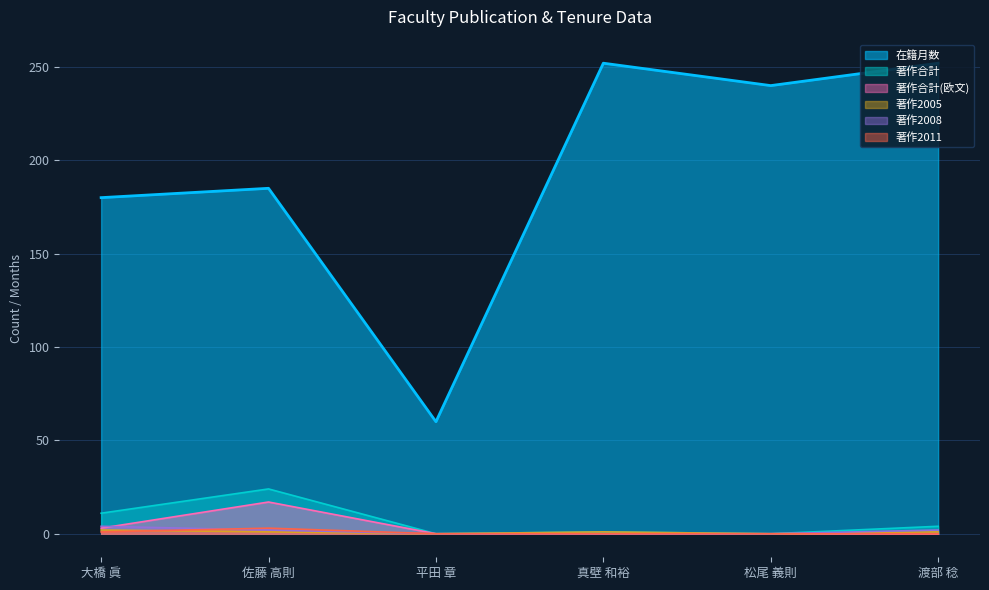

Count the 著作2011 values in the range 0 to 1.

5